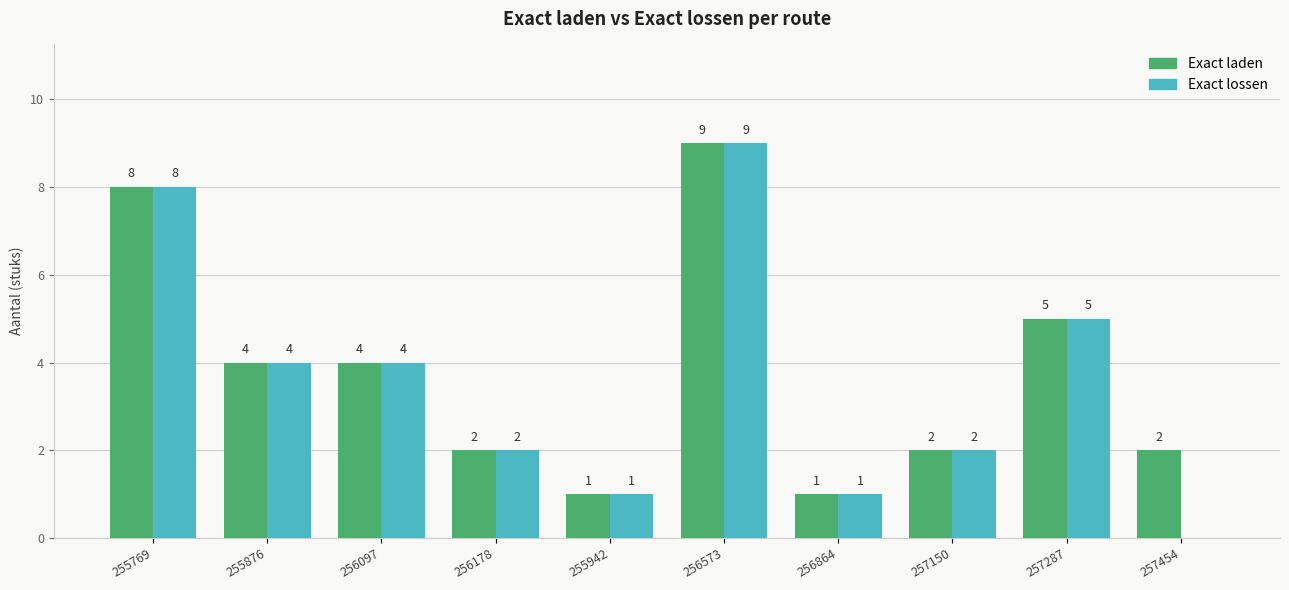

What is the approximate value of Exact lossen at 256097?

4